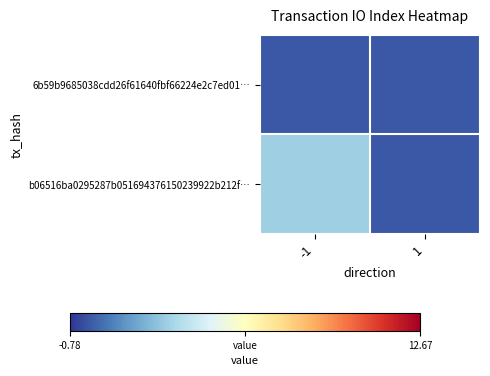

Reading left to right, transcribe all the data shown in this chart.

6b59b9685038cdd26f61640fbf66224e2c7ed01…: -1=0	1=0
b06516ba0295287b051694376150239922b212f…: -1=3	1=0